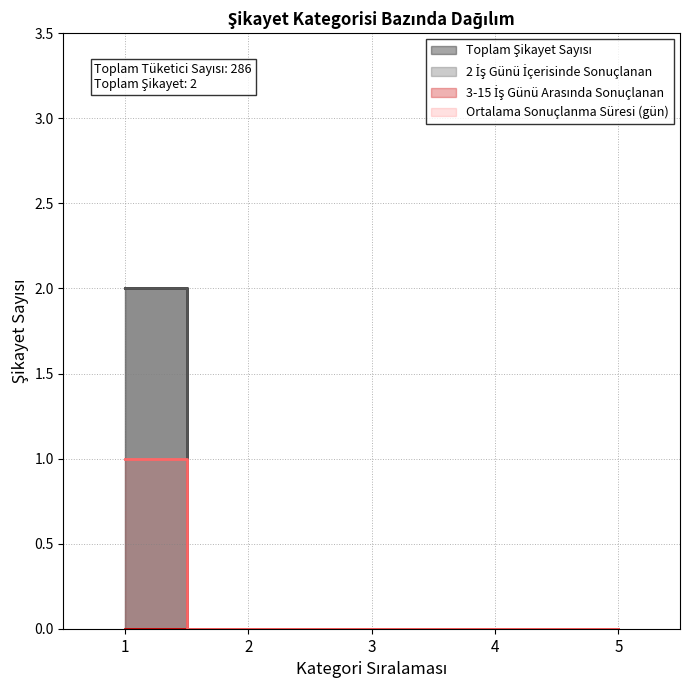

Is it true that Toplam Şikayet Sayısı equals 0 at 5?

True